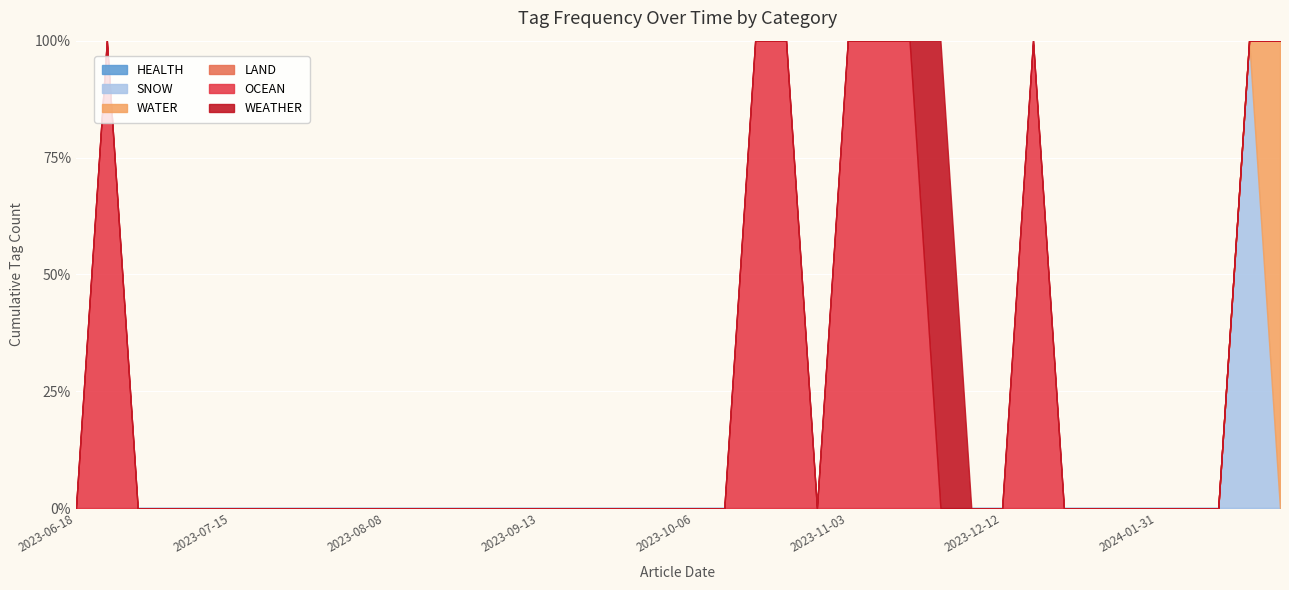

Reading left to right, list all the values displayed in this chart.

WEATHER: 2023-06-18=0	2023-06-22=0	2023-07-06=0	2023-07-07=0	2023-07-14=0	2023-07-15=0	2023-07-20=0	2023-07-24=0	2023-07-31=0	2023-08-03=0	2023-08-08=0	2023-08-11=0	2023-08-16=0	2023-08-28=0	2023-09-05=0	2023-09-13=0	2023-09-14=0	2023-09-17=0	2023-09-21=0	2023-10-02=0	2023-10-06=0	2023-10-13=0	2023-10-21=0	2023-10-23=0	2023-10-23=0	2023-11-03=0	2023-12-08=0	2023-12-08=0	2023-12-11=1	2023-12-11=0	2023-12-12=0	2023-12-13=0	2024-01-26=0	2024-01-28=0	2024-01-30=0	2024-01-31=0	2024-02-22=0	2024-03-08=0	2024-04-15=0	2024-04-27=0
OCEAN: 2023-06-18=0	2023-06-22=1	2023-07-06=0	2023-07-07=0	2023-07-14=0	2023-07-15=0	2023-07-20=0	2023-07-24=0	2023-07-31=0	2023-08-03=0	2023-08-08=0	2023-08-11=0	2023-08-16=0	2023-08-28=0	2023-09-05=0	2023-09-13=0	2023-09-14=0	2023-09-17=0	2023-09-21=0	2023-10-02=0	2023-10-06=0	2023-10-13=0	2023-10-21=1	2023-10-23=1	2023-10-23=0	2023-11-03=1	2023-12-08=1	2023-12-08=1	2023-12-11=0	2023-12-11=0	2023-12-12=0	2023-12-13=1	2024-01-26=0	2024-01-28=0	2024-01-30=0	2024-01-31=0	2024-02-22=0	2024-03-08=0	2024-04-15=0	2024-04-27=0
LAND: 2023-06-18=0	2023-06-22=0	2023-07-06=0	2023-07-07=0	2023-07-14=0	2023-07-15=0	2023-07-20=0	2023-07-24=0	2023-07-31=0	2023-08-03=0	2023-08-08=0	2023-08-11=0	2023-08-16=0	2023-08-28=0	2023-09-05=0	2023-09-13=0	2023-09-14=0	2023-09-17=0	2023-09-21=0	2023-10-02=0	2023-10-06=0	2023-10-13=0	2023-10-21=0	2023-10-23=0	2023-10-23=0	2023-11-03=0	2023-12-08=0	2023-12-08=0	2023-12-11=0	2023-12-11=0	2023-12-12=0	2023-12-13=0	2024-01-26=0	2024-01-28=0	2024-01-30=0	2024-01-31=0	2024-02-22=0	2024-03-08=0	2024-04-15=0	2024-04-27=0
WATER: 2023-06-18=0	2023-06-22=0	2023-07-06=0	2023-07-07=0	2023-07-14=0	2023-07-15=0	2023-07-20=0	2023-07-24=0	2023-07-31=0	2023-08-03=0	2023-08-08=0	2023-08-11=0	2023-08-16=0	2023-08-28=0	2023-09-05=0	2023-09-13=0	2023-09-14=0	2023-09-17=0	2023-09-21=0	2023-10-02=0	2023-10-06=0	2023-10-13=0	2023-10-21=0	2023-10-23=0	2023-10-23=0	2023-11-03=0	2023-12-08=0	2023-12-08=0	2023-12-11=0	2023-12-11=0	2023-12-12=0	2023-12-13=0	2024-01-26=0	2024-01-28=0	2024-01-30=0	2024-01-31=0	2024-02-22=0	2024-03-08=0	2024-04-15=0	2024-04-27=1
SNOW: 2023-06-18=0	2023-06-22=0	2023-07-06=0	2023-07-07=0	2023-07-14=0	2023-07-15=0	2023-07-20=0	2023-07-24=0	2023-07-31=0	2023-08-03=0	2023-08-08=0	2023-08-11=0	2023-08-16=0	2023-08-28=0	2023-09-05=0	2023-09-13=0	2023-09-14=0	2023-09-17=0	2023-09-21=0	2023-10-02=0	2023-10-06=0	2023-10-13=0	2023-10-21=0	2023-10-23=0	2023-10-23=0	2023-11-03=0	2023-12-08=0	2023-12-08=0	2023-12-11=0	2023-12-11=0	2023-12-12=0	2023-12-13=0	2024-01-26=0	2024-01-28=0	2024-01-30=0	2024-01-31=0	2024-02-22=0	2024-03-08=0	2024-04-15=1	2024-04-27=0
HEALTH: 2023-06-18=0	2023-06-22=0	2023-07-06=0	2023-07-07=0	2023-07-14=0	2023-07-15=0	2023-07-20=0	2023-07-24=0	2023-07-31=0	2023-08-03=0	2023-08-08=0	2023-08-11=0	2023-08-16=0	2023-08-28=0	2023-09-05=0	2023-09-13=0	2023-09-14=0	2023-09-17=0	2023-09-21=0	2023-10-02=0	2023-10-06=0	2023-10-13=0	2023-10-21=0	2023-10-23=0	2023-10-23=0	2023-11-03=0	2023-12-08=0	2023-12-08=0	2023-12-11=0	2023-12-11=0	2023-12-12=0	2023-12-13=0	2024-01-26=0	2024-01-28=0	2024-01-30=0	2024-01-31=0	2024-02-22=0	2024-03-08=0	2024-04-15=0	2024-04-27=0